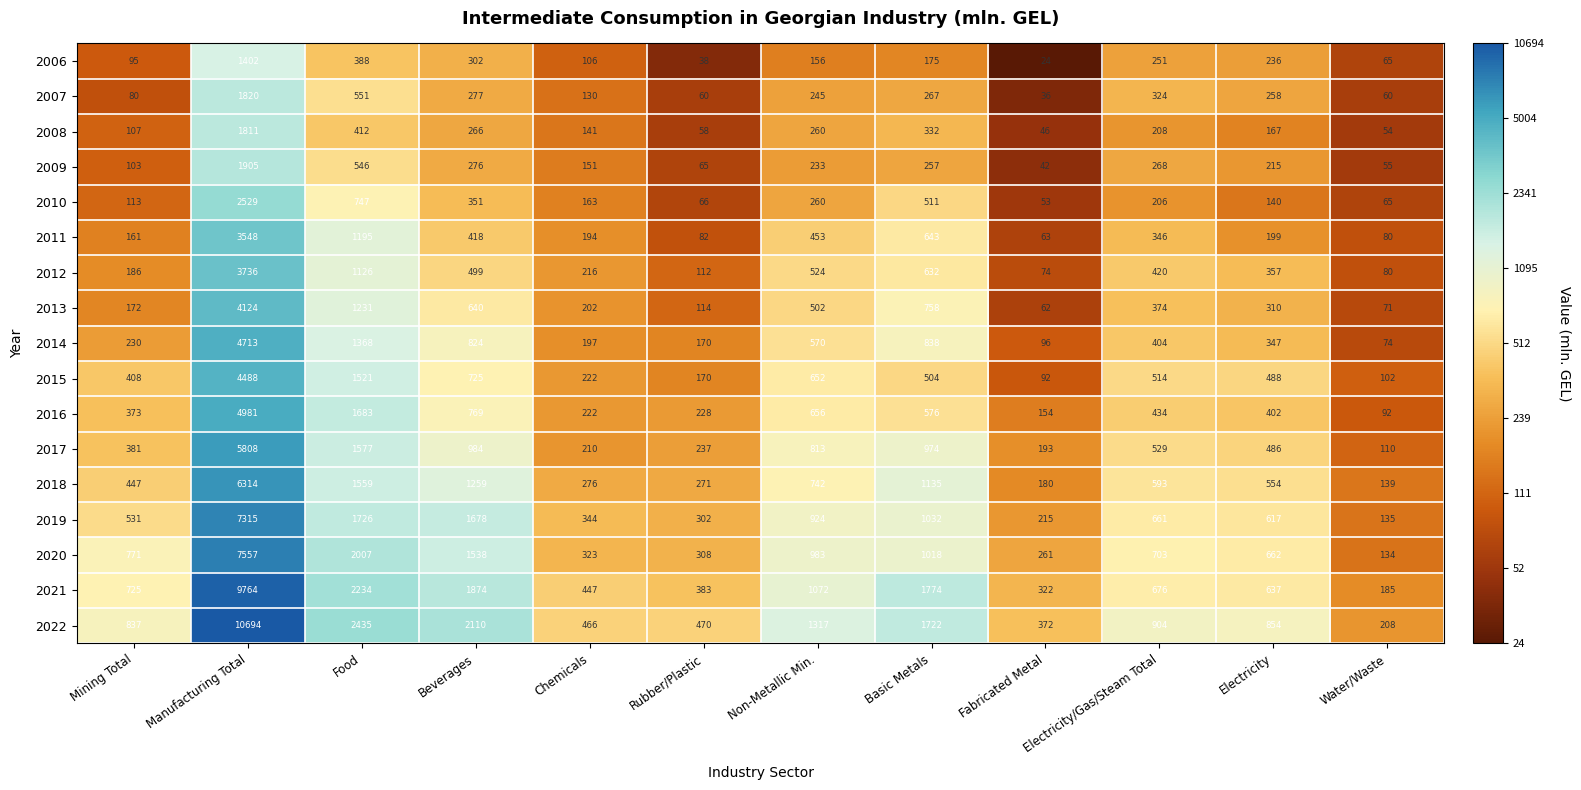

What is the smallest value displayed?

24